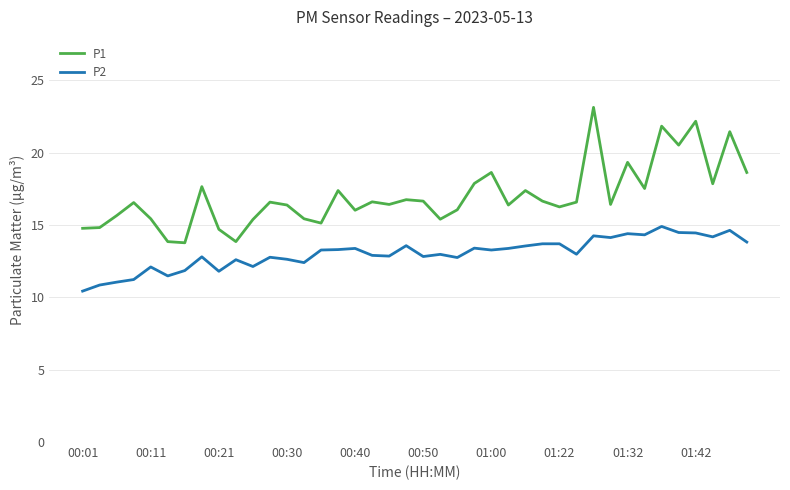

What is the average value of the P2 series?

13.0